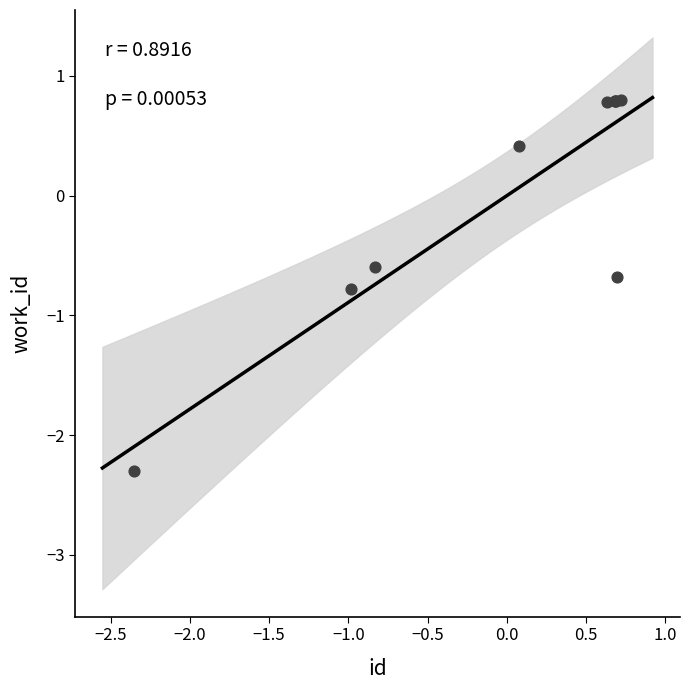

What Y value in the scatter plot is closest to 0?

0.4